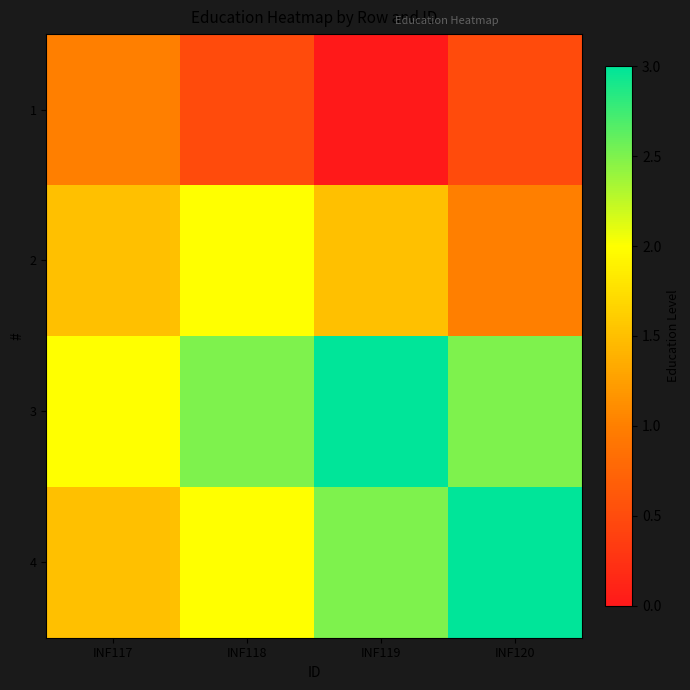

Reading left to right, what are all the values shown in this chart?

1: INF117=1.0	INF118=0.5	INF119=0.0	INF120=0.5
2: INF117=1.5	INF118=2.0	INF119=1.5	INF120=1.0
3: INF117=2.0	INF118=2.5	INF119=3.0	INF120=2.5
4: INF117=1.5	INF118=2.0	INF119=2.5	INF120=3.0